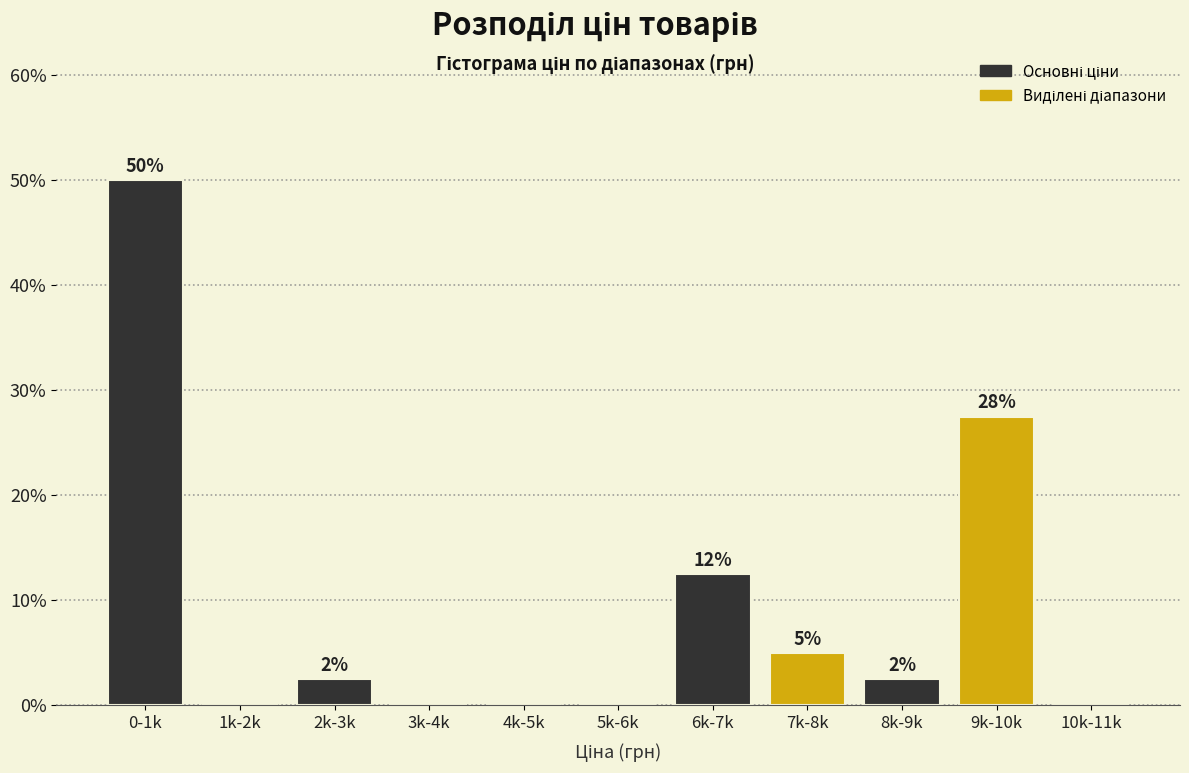

Are the bars horizontal?

No